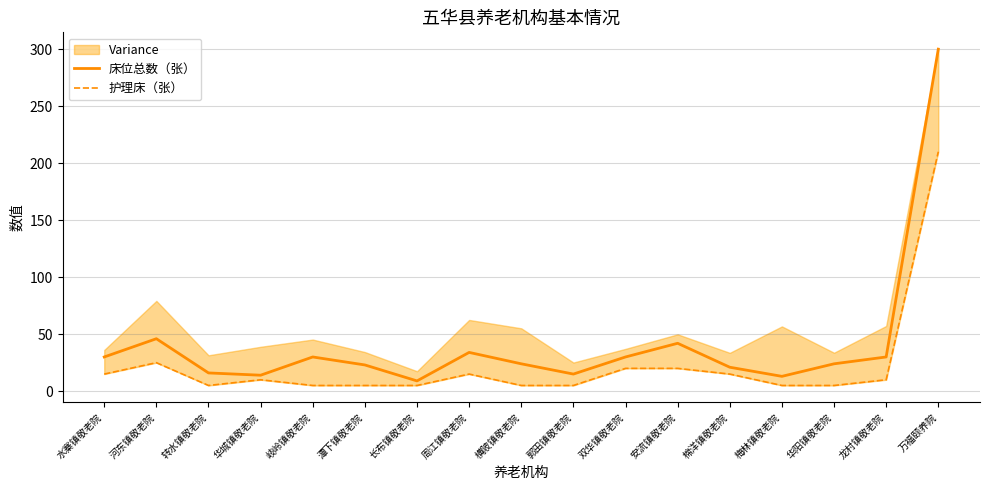

Reading right to left, list all the values displayed in this chart.

床位总数（张）: 300	30	24	13	21	42	30	15	24	34	9	23	30	14	16	46	30
护理床（张）: 210	10	5	5	15	20	20	5	5	15	5	5	5	10	5	25	15